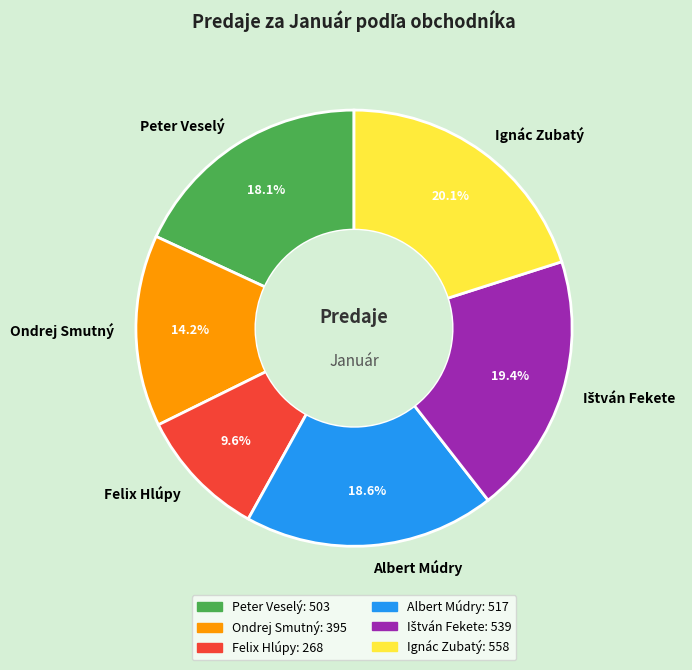

Approximately how many times larger is the value at Peter Veselý compared to Albert Múdry?

1.0